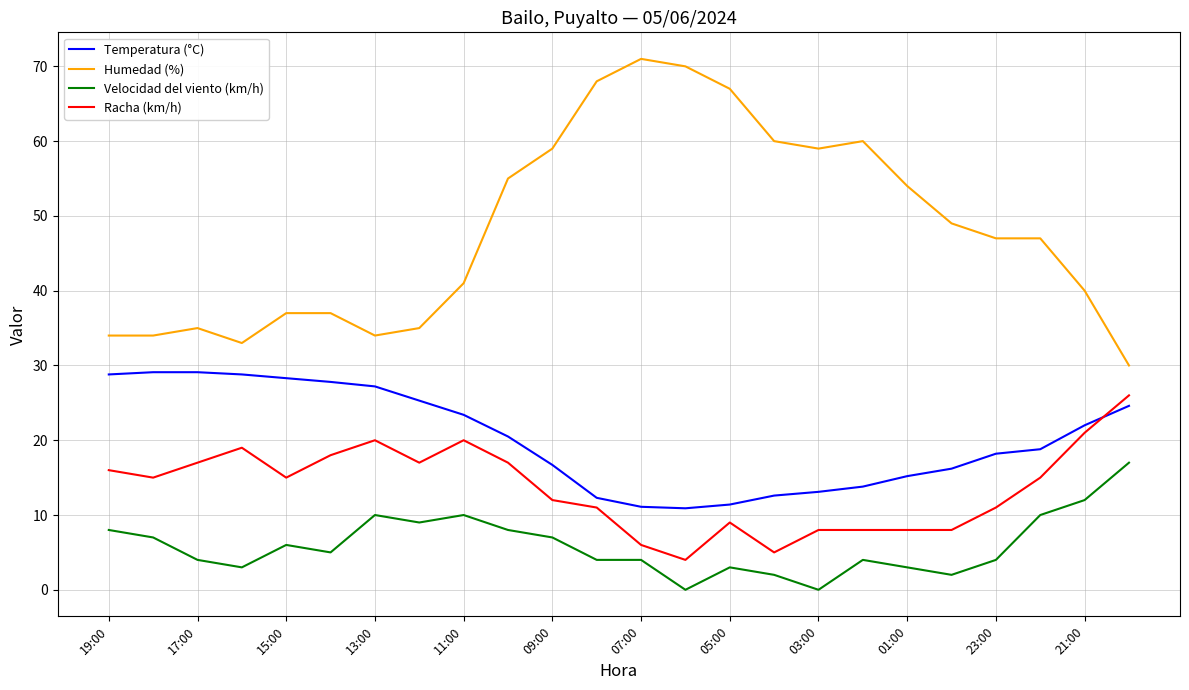

At how many categories does at least one series exceed 1?

24